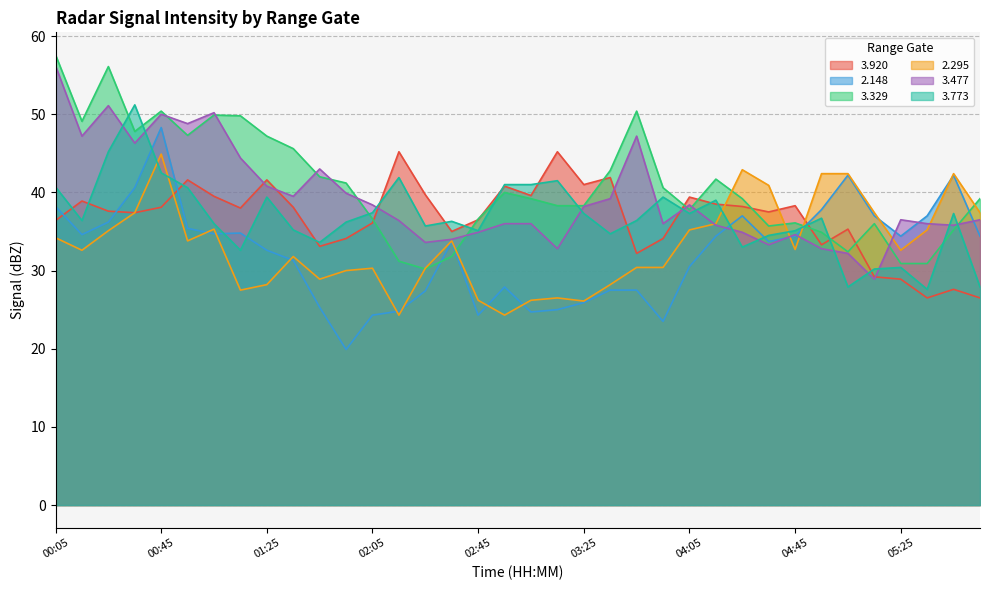

How many values in the   3.920 series exceed 38?

17